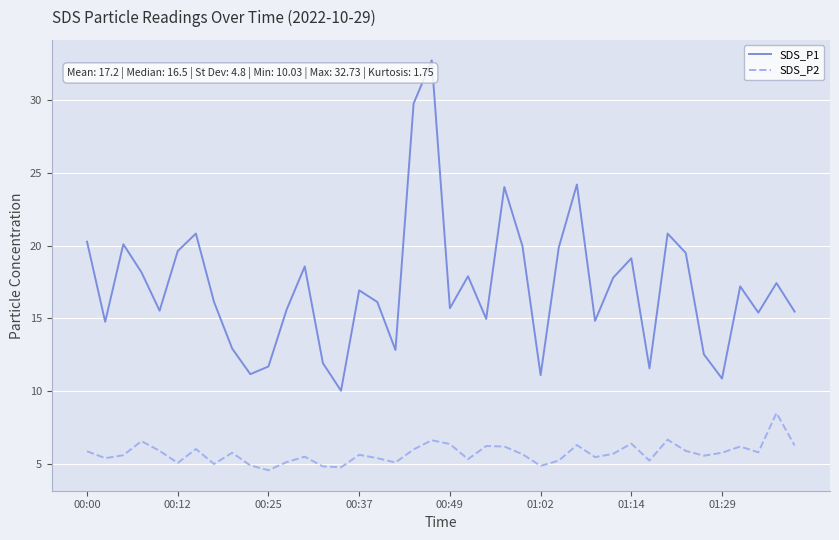

List the series in order of their overall mean, highest first.

SDS_P1, SDS_P2